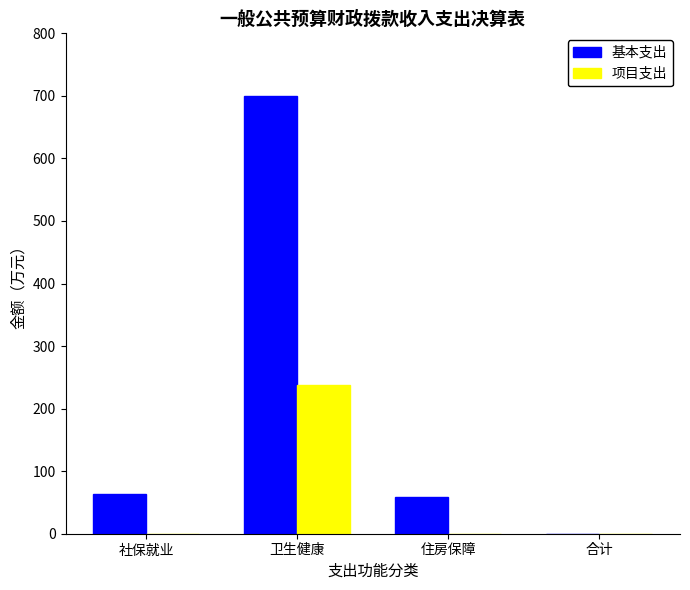

Is it true that 项目支出 equals 407.7 at 卫生健康?

False